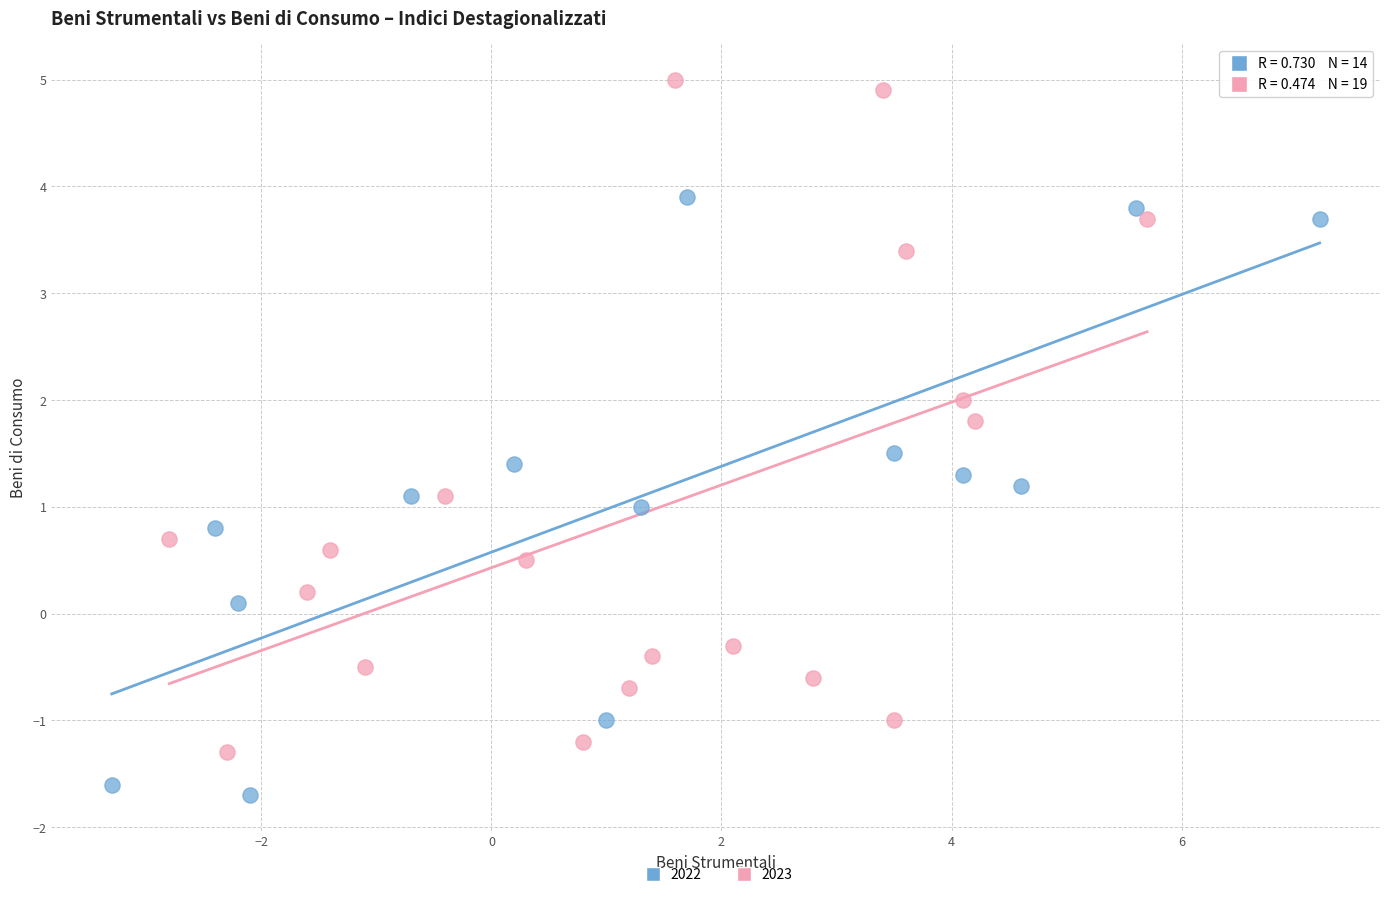

Which series contains the highest Y value?

2023